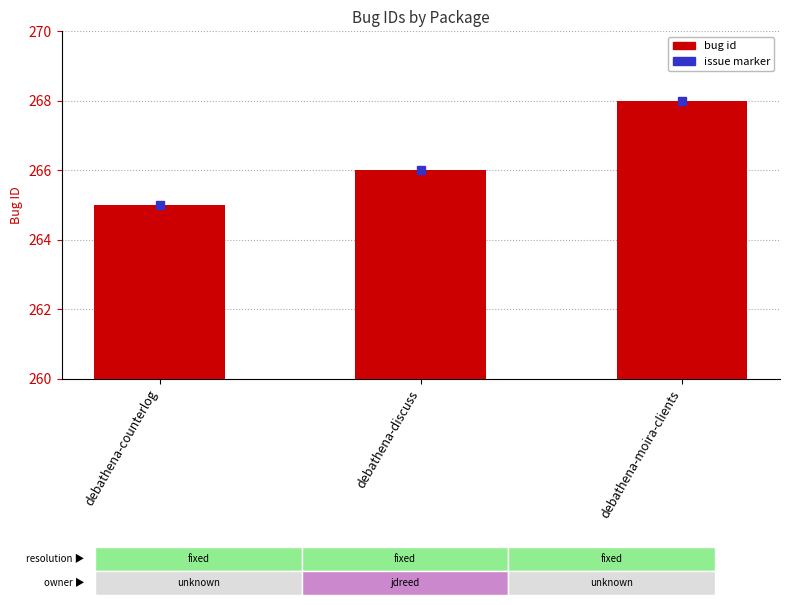

What is the maximum value shown in the chart?

268